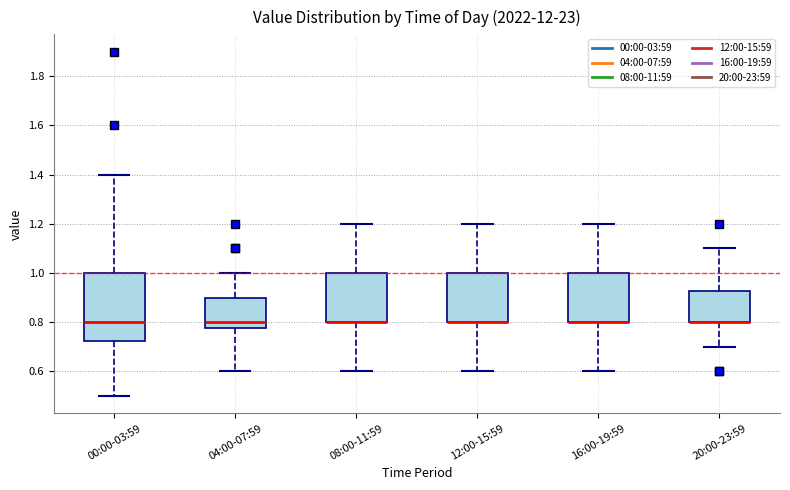

Which box is the tallest, from its lower edge to its upper edge?

00:00-03:59